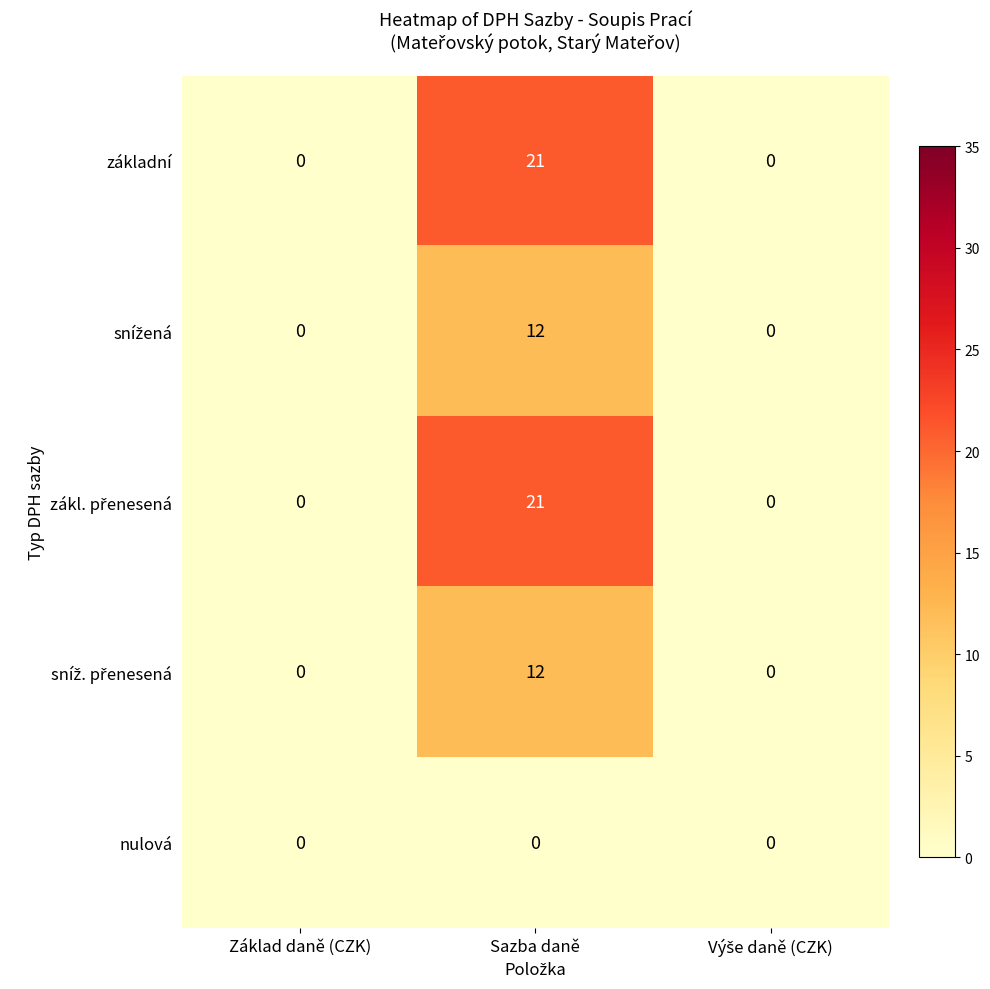

At which category does the chart reach its peak across all series?

Sazba daně